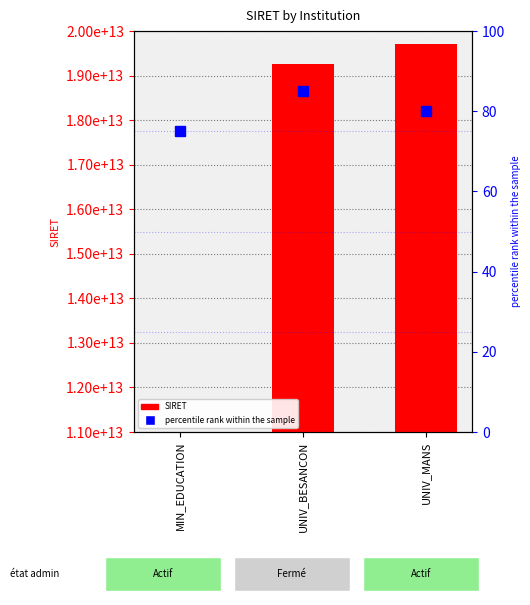

What position from the right is MIN_EDUCATION?

3